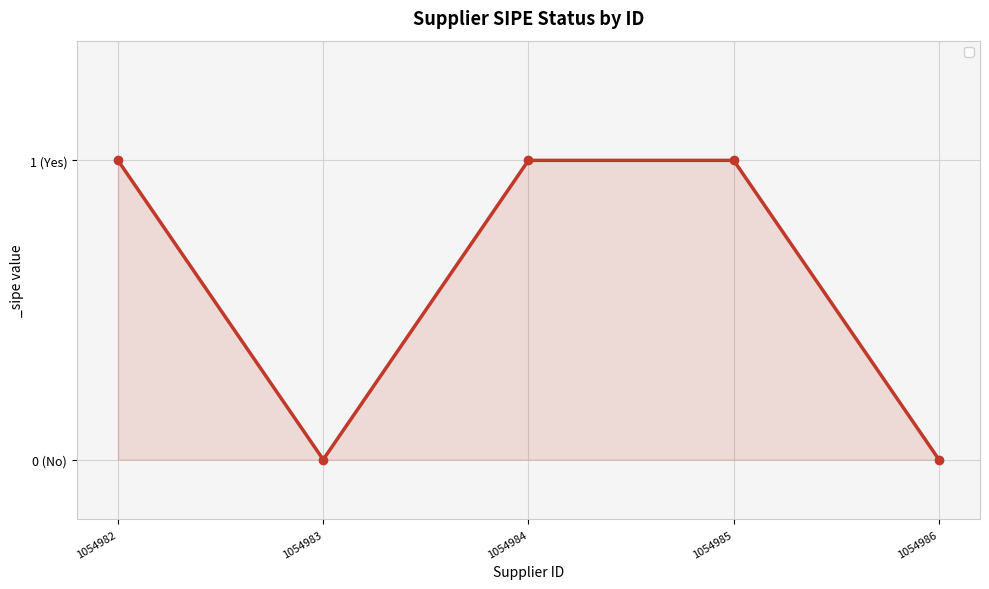

Does the chart have visible grid lines?

Yes